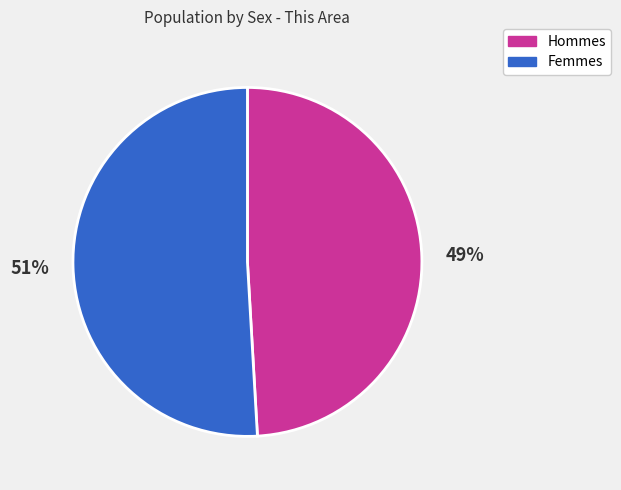

Count the number of slices in the pie.

2